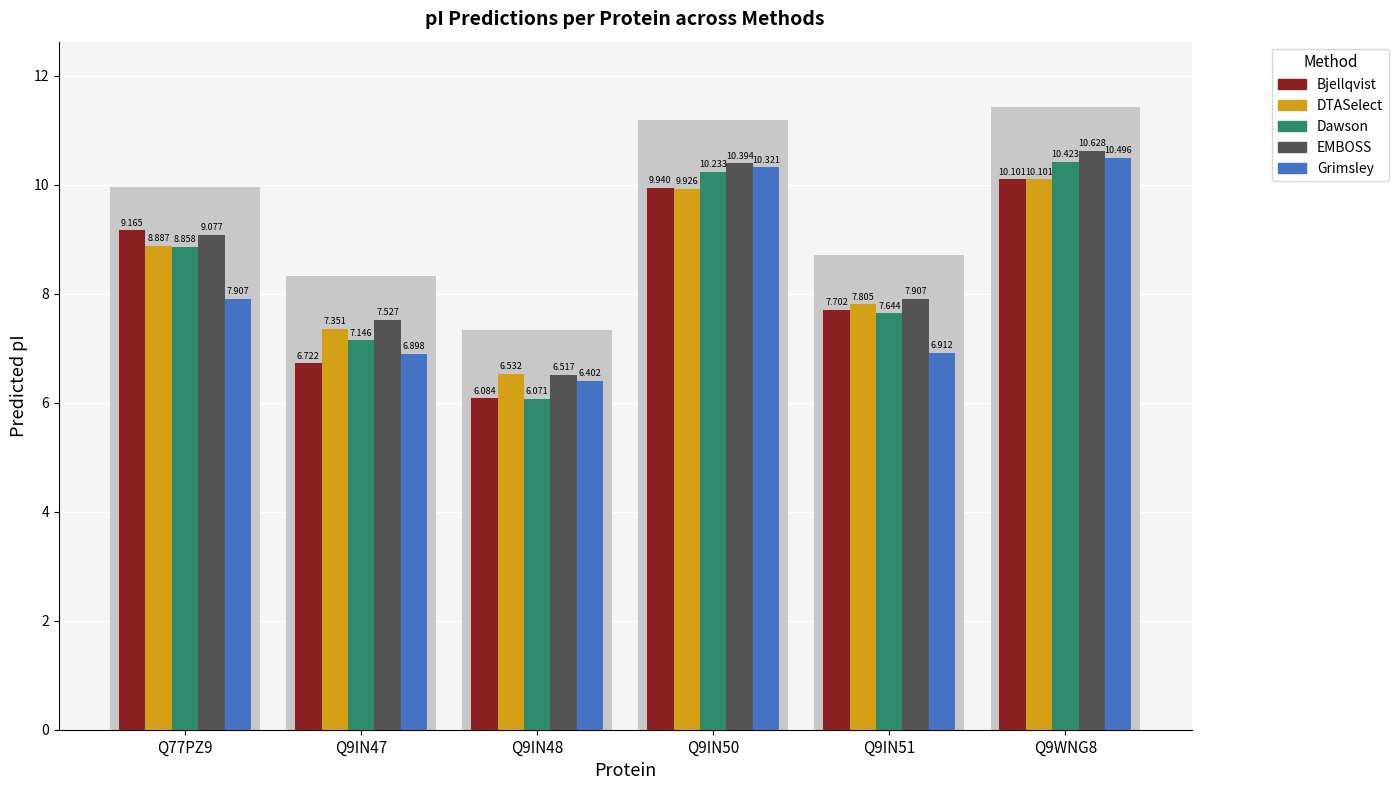

Reading right to left, transcribe all the data shown in this chart.

Bjellqvist: Q9WNG8=10.1	Q9IN51=7.7	Q9IN50=9.9	Q9IN48=6.1	Q9IN47=6.7	Q77PZ9=9.2
DTASelect: Q9WNG8=10.1	Q9IN51=7.8	Q9IN50=9.9	Q9IN48=6.5	Q9IN47=7.4	Q77PZ9=8.9
Dawson: Q9WNG8=10.4	Q9IN51=7.6	Q9IN50=10.2	Q9IN48=6.1	Q9IN47=7.1	Q77PZ9=8.9
EMBOSS: Q9WNG8=10.6	Q9IN51=7.9	Q9IN50=10.4	Q9IN48=6.5	Q9IN47=7.5	Q77PZ9=9.1
Grimsley: Q9WNG8=10.5	Q9IN51=6.9	Q9IN50=10.3	Q9IN48=6.4	Q9IN47=6.9	Q77PZ9=7.9